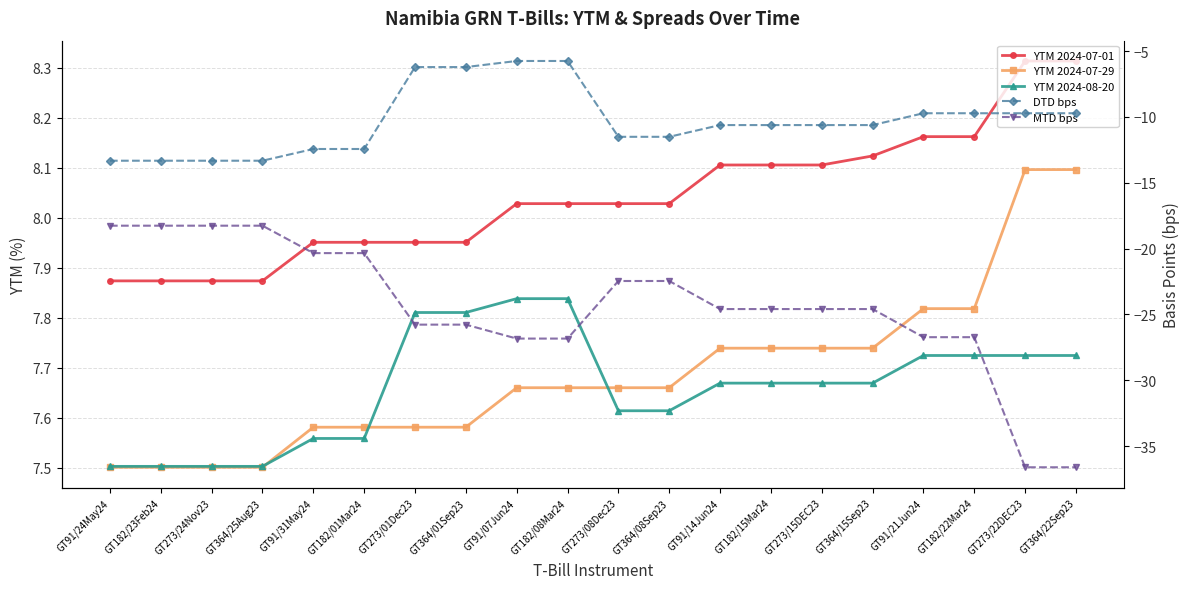

Is the value of YTM 2024-07-01 at GT91/07Jun24 greater than the value of MTD bps at GT364/01Sep23?

Yes